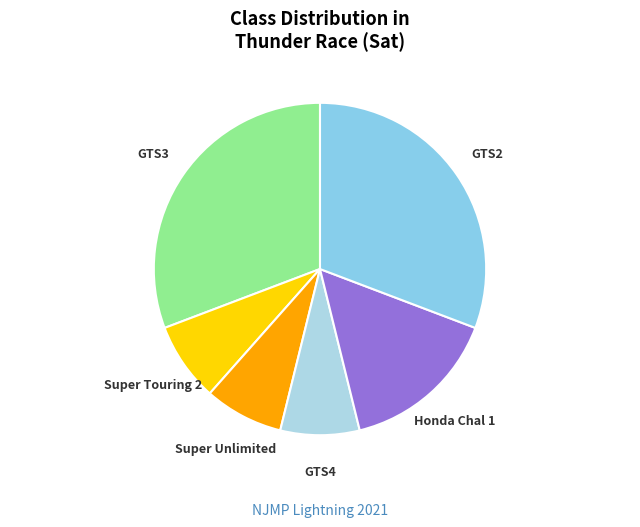

Does any single category account for the majority?

No